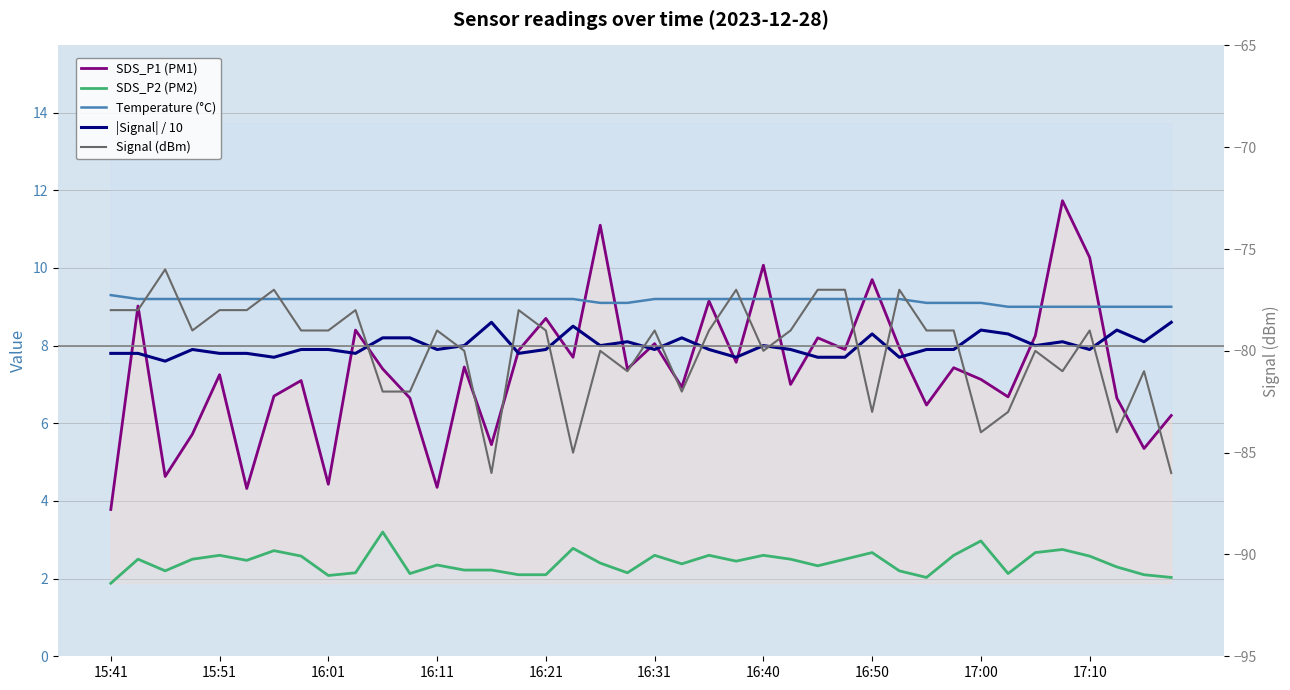

Reading left to right, what are all the values shown in this chart?

SDS_P1 (PM1): 3.8	9.0	4.6	5.7	7.2	4.3	6.7	7.1	4.4	8.4	7.4	6.7	4.3	7.5	5.5	7.9	8.7	7.7	11.1	7.4	8.1	6.9	9.2	7.6	10.1	7.0	8.2	7.9	9.7	8.0	6.5	7.4	7.1	6.7	8.2	11.7	10.3	6.7	5.3	6.2
SDS_P2 (PM2): 1.9	2.5	2.2	2.5	2.6	2.5	2.7	2.6	2.1	2.1	3.2	2.1	2.4	2.2	2.2	2.1	2.1	2.8	2.4	2.1	2.6	2.4	2.6	2.5	2.6	2.5	2.3	2.5	2.7	2.2	2.0	2.6	3.0	2.1	2.7	2.8	2.6	2.3	2.1	2.0
Temperature (°C): 9.3	9.2	9.2	9.2	9.2	9.2	9.2	9.2	9.2	9.2	9.2	9.2	9.2	9.2	9.2	9.2	9.2	9.2	9.1	9.1	9.2	9.2	9.2	9.2	9.2	9.2	9.2	9.2	9.2	9.2	9.1	9.1	9.1	9.0	9.0	9.0	9.0	9.0	9.0	9.0
|Signal| / 10: 7.8	7.8	7.6	7.9	7.8	7.8	7.7	7.9	7.9	7.8	8.2	8.2	7.9	8.0	8.6	7.8	7.9	8.5	8.0	8.1	7.9	8.2	7.9	7.7	8.0	7.9	7.7	7.7	8.3	7.7	7.9	7.9	8.4	8.3	8.0	8.1	7.9	8.4	8.1	8.6
Signal (dBm): -78.0	-78.0	-76.0	-79.0	-78.0	-78.0	-77.0	-79.0	-79.0	-78.0	-82.0	-82.0	-79.0	-80.0	-86.0	-78.0	-79.0	-85.0	-80.0	-81.0	-79.0	-82.0	-79.0	-77.0	-80.0	-79.0	-77.0	-77.0	-83.0	-77.0	-79.0	-79.0	-84.0	-83.0	-80.0	-81.0	-79.0	-84.0	-81.0	-86.0